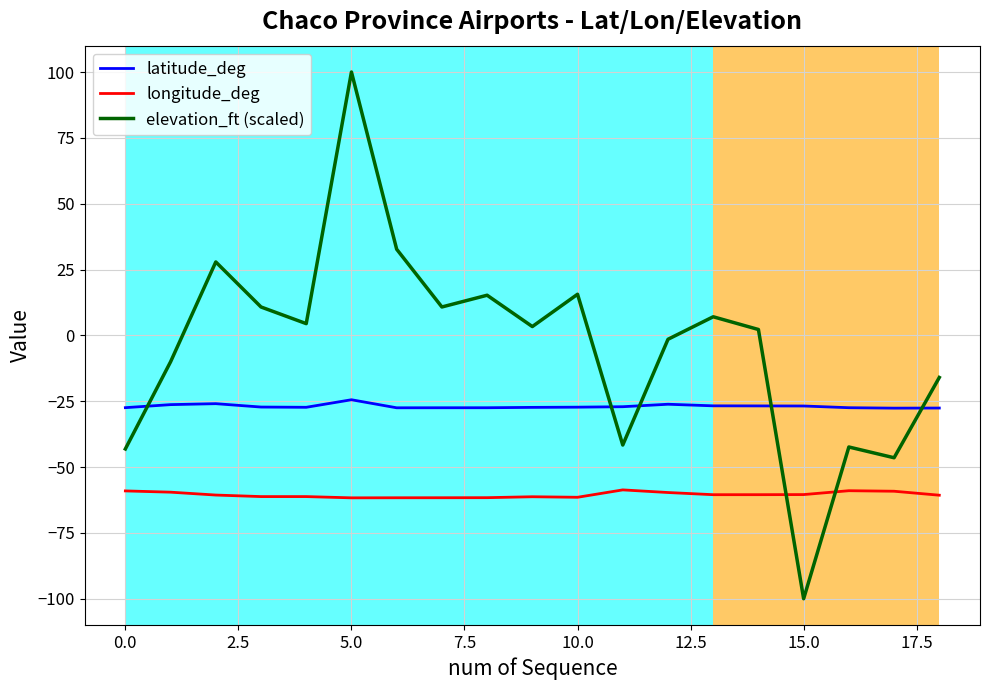

Which series has the largest range (max minus min)?

elevation_ft (scaled)